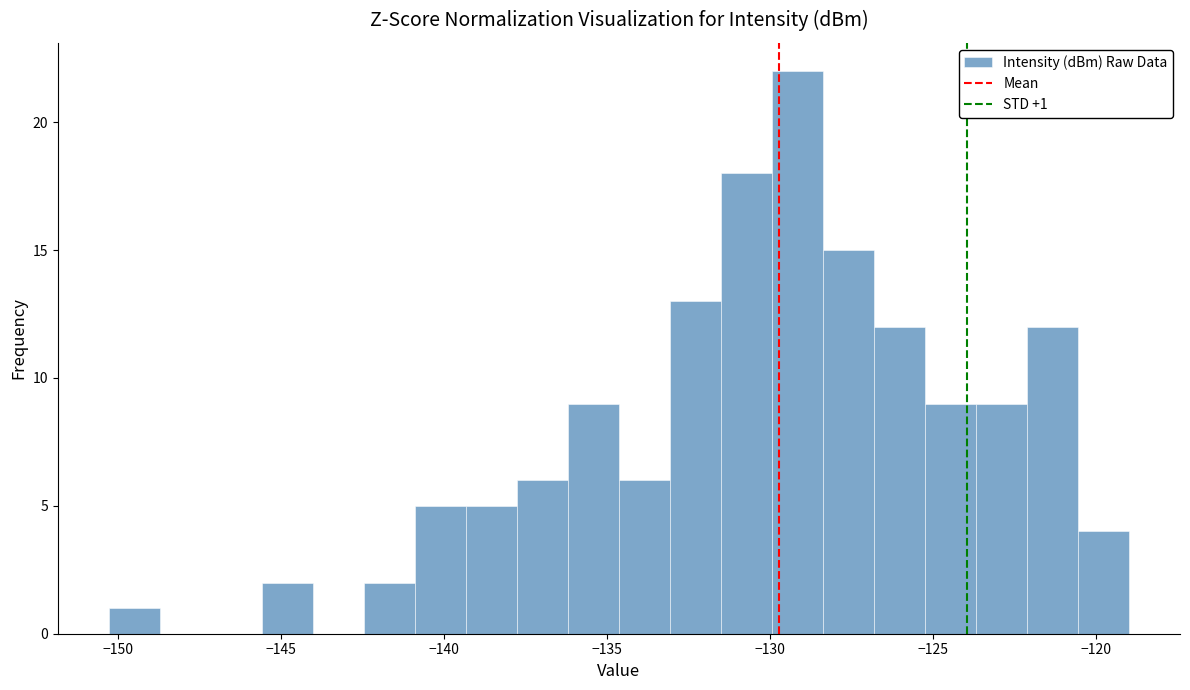

Read against the x-axis, roughly where is the centre of the tallest bar?

-129.0